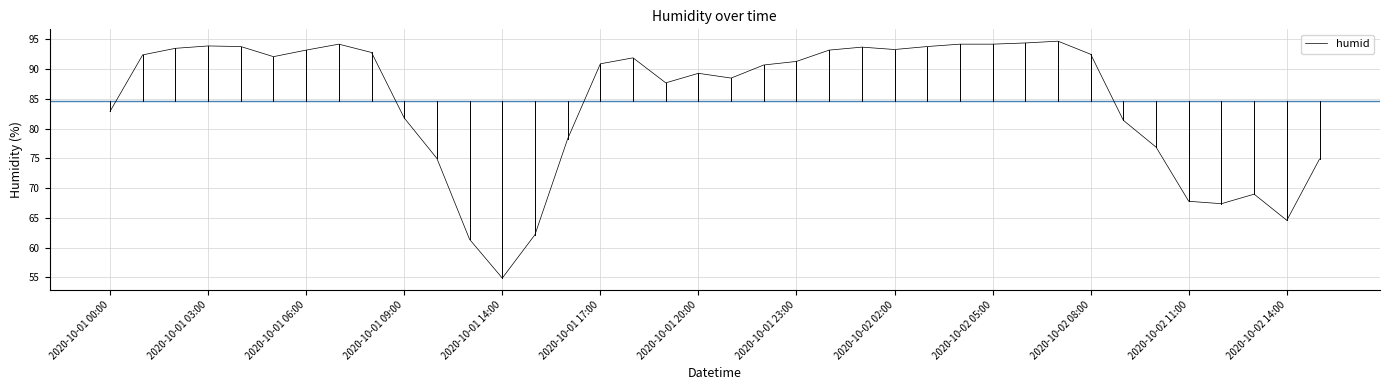

What is the minimum value shown in the chart?

54.9